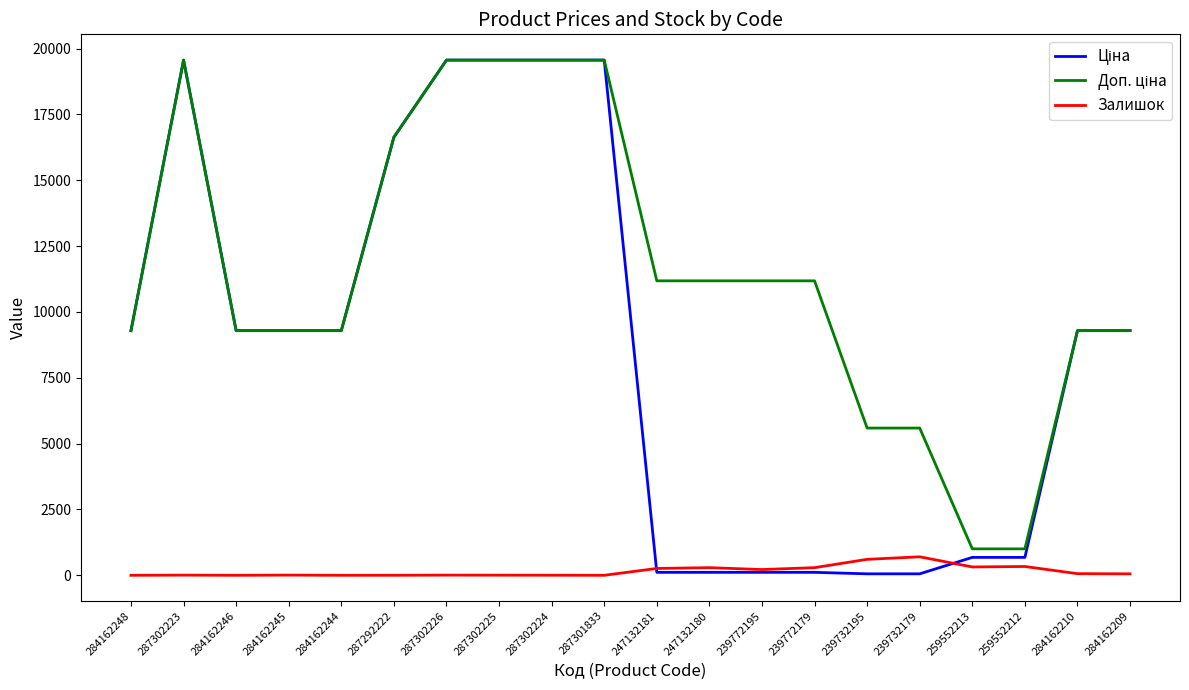

How many series are shown in this chart?

3